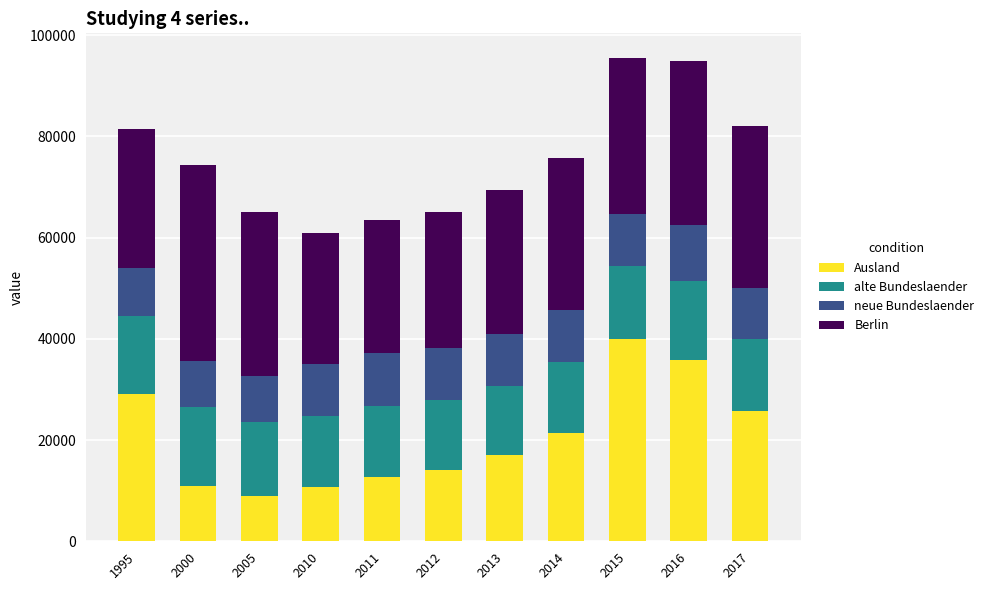

What is the total value across all series at 2015?

95567